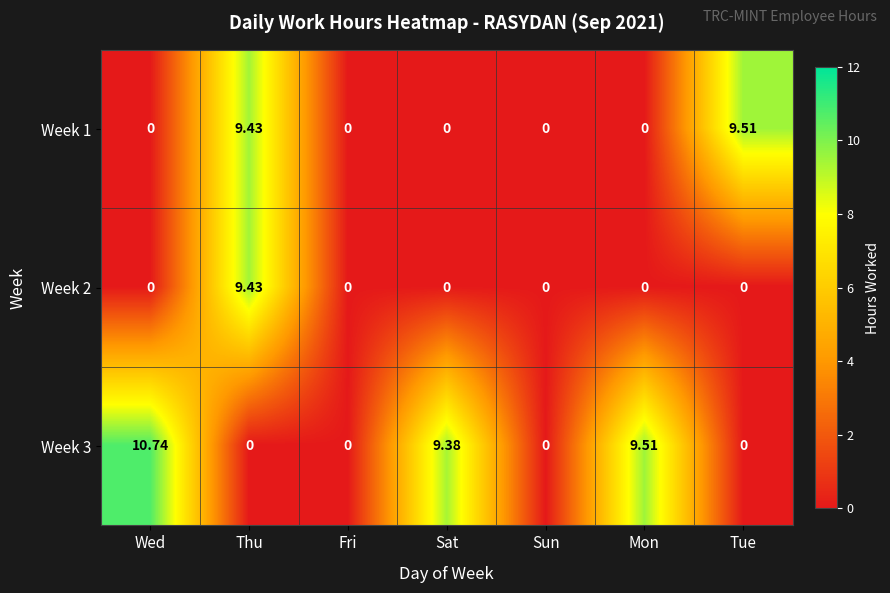

At which category is the sum across all series the highest?

Thu